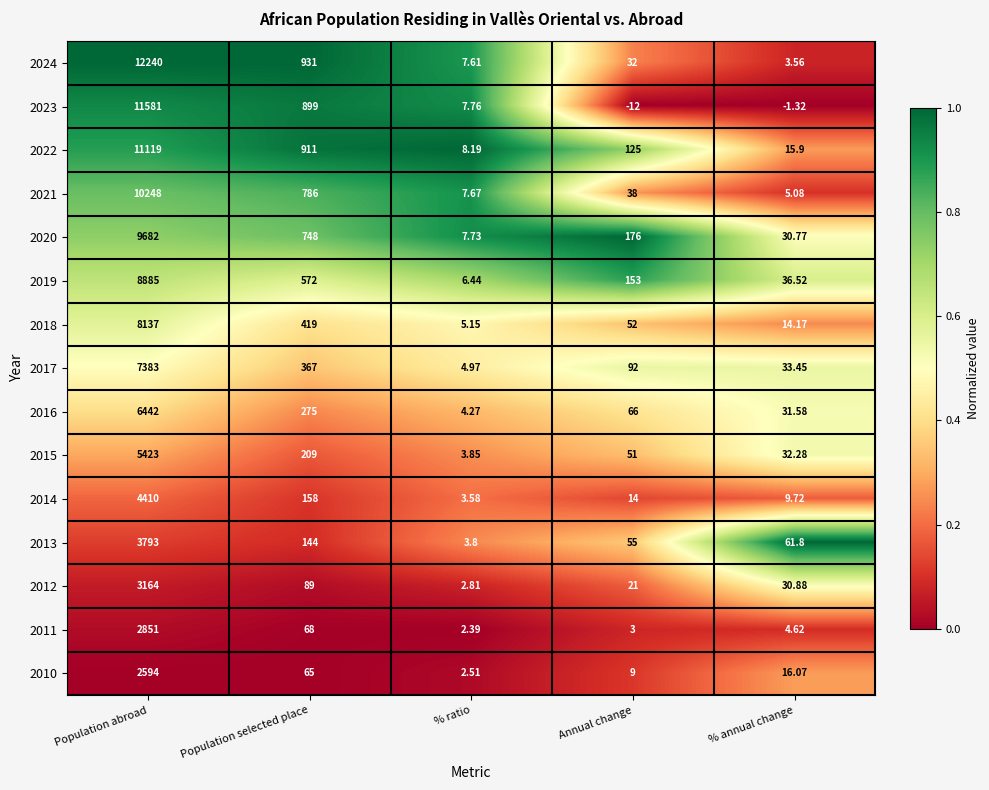

Which series has the largest total across all categories?

2024